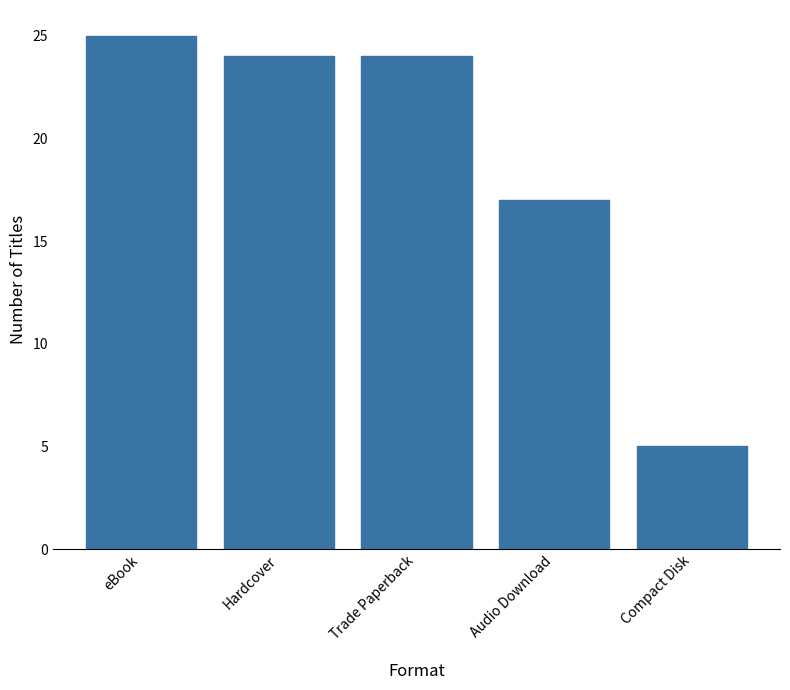

Which has a higher value, Hardcover or Compact Disk?

Hardcover